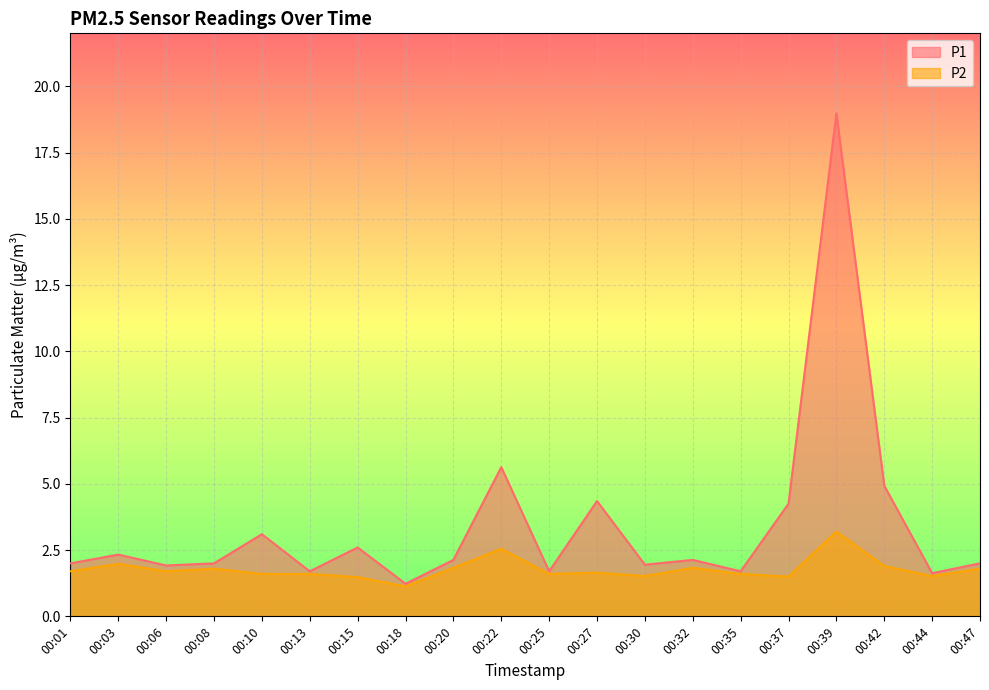

At 00:44, list the series in order from smallest to largest.

P2, P1